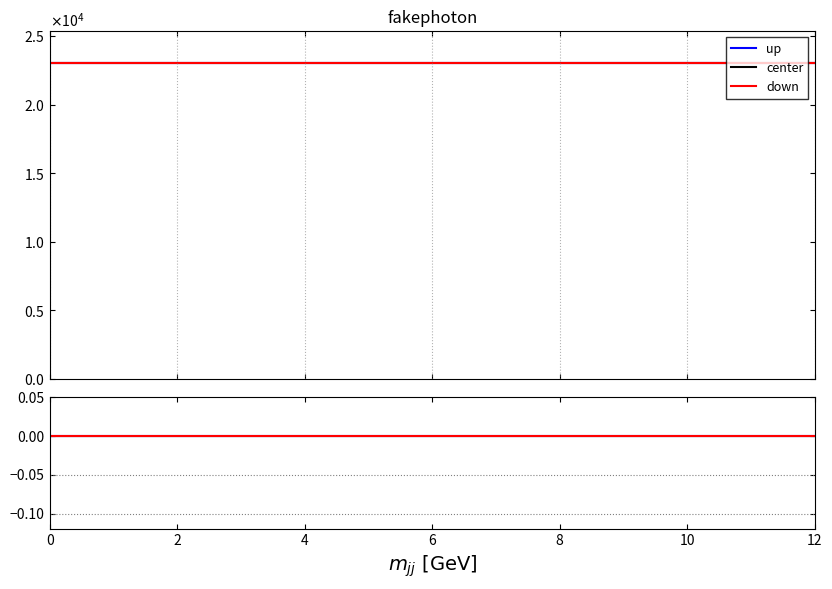

Which series has the largest total across all categories?

center